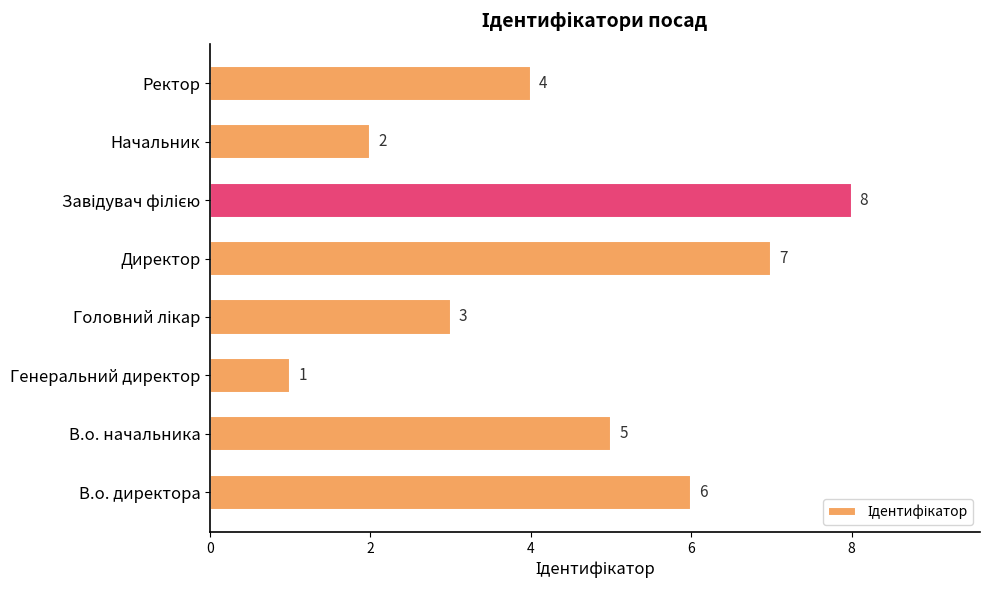

How many values are below 5?

4